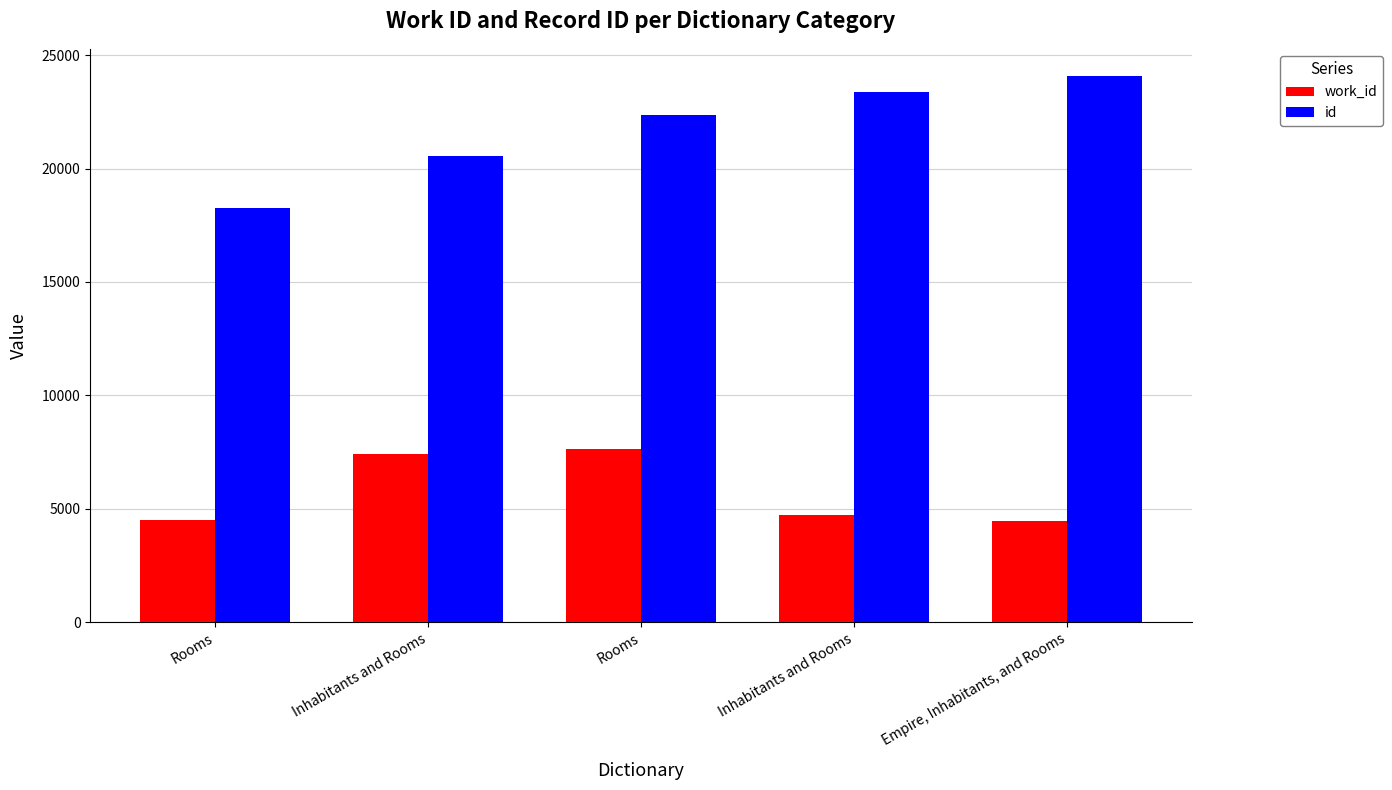

How many data points in work_id are less than 4702?

2